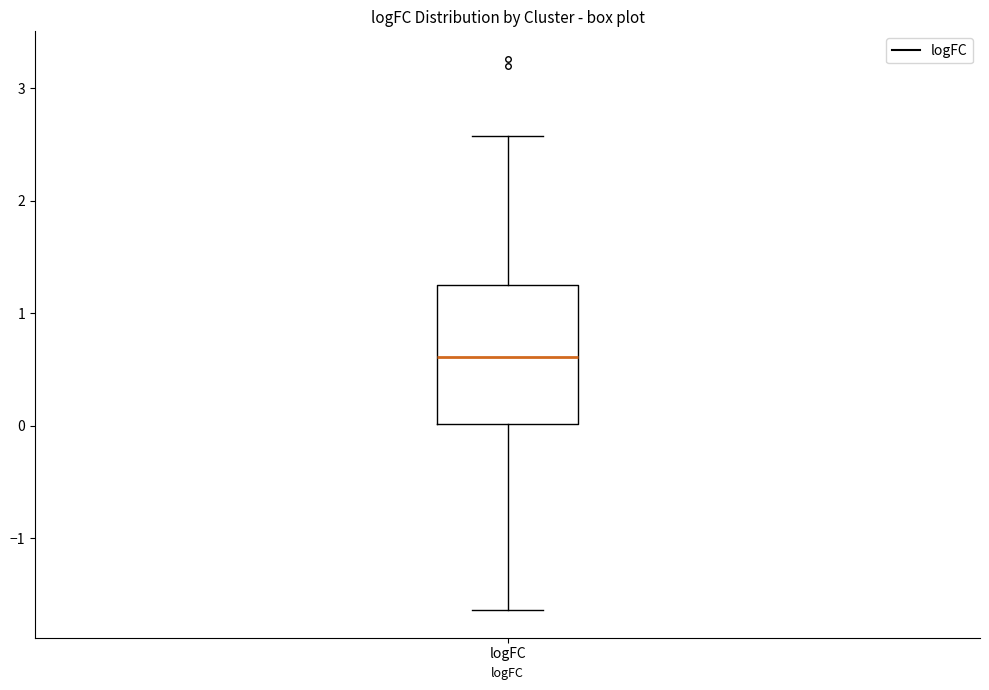

Transcribe this box plot: give where the median line is, the range the box spans, and where the two whiskers end, as read against the y-axis. The values are not printed on the chart, so give them approximately, as read against the axis.

median 0.6, box 0.0 to 1.2, whiskers -1.6 to 2.6